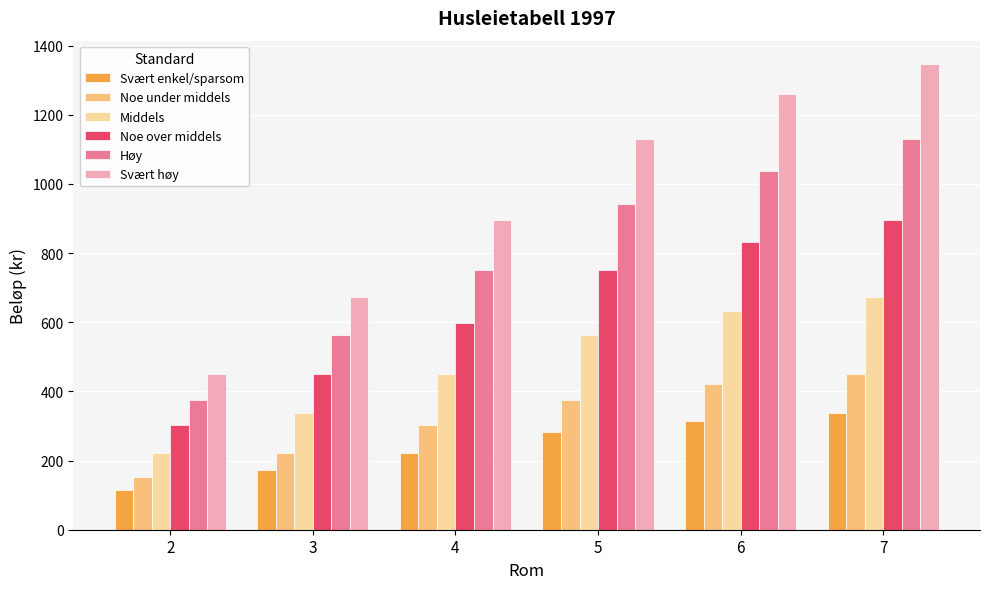

Count the number of data series in this chart.

6